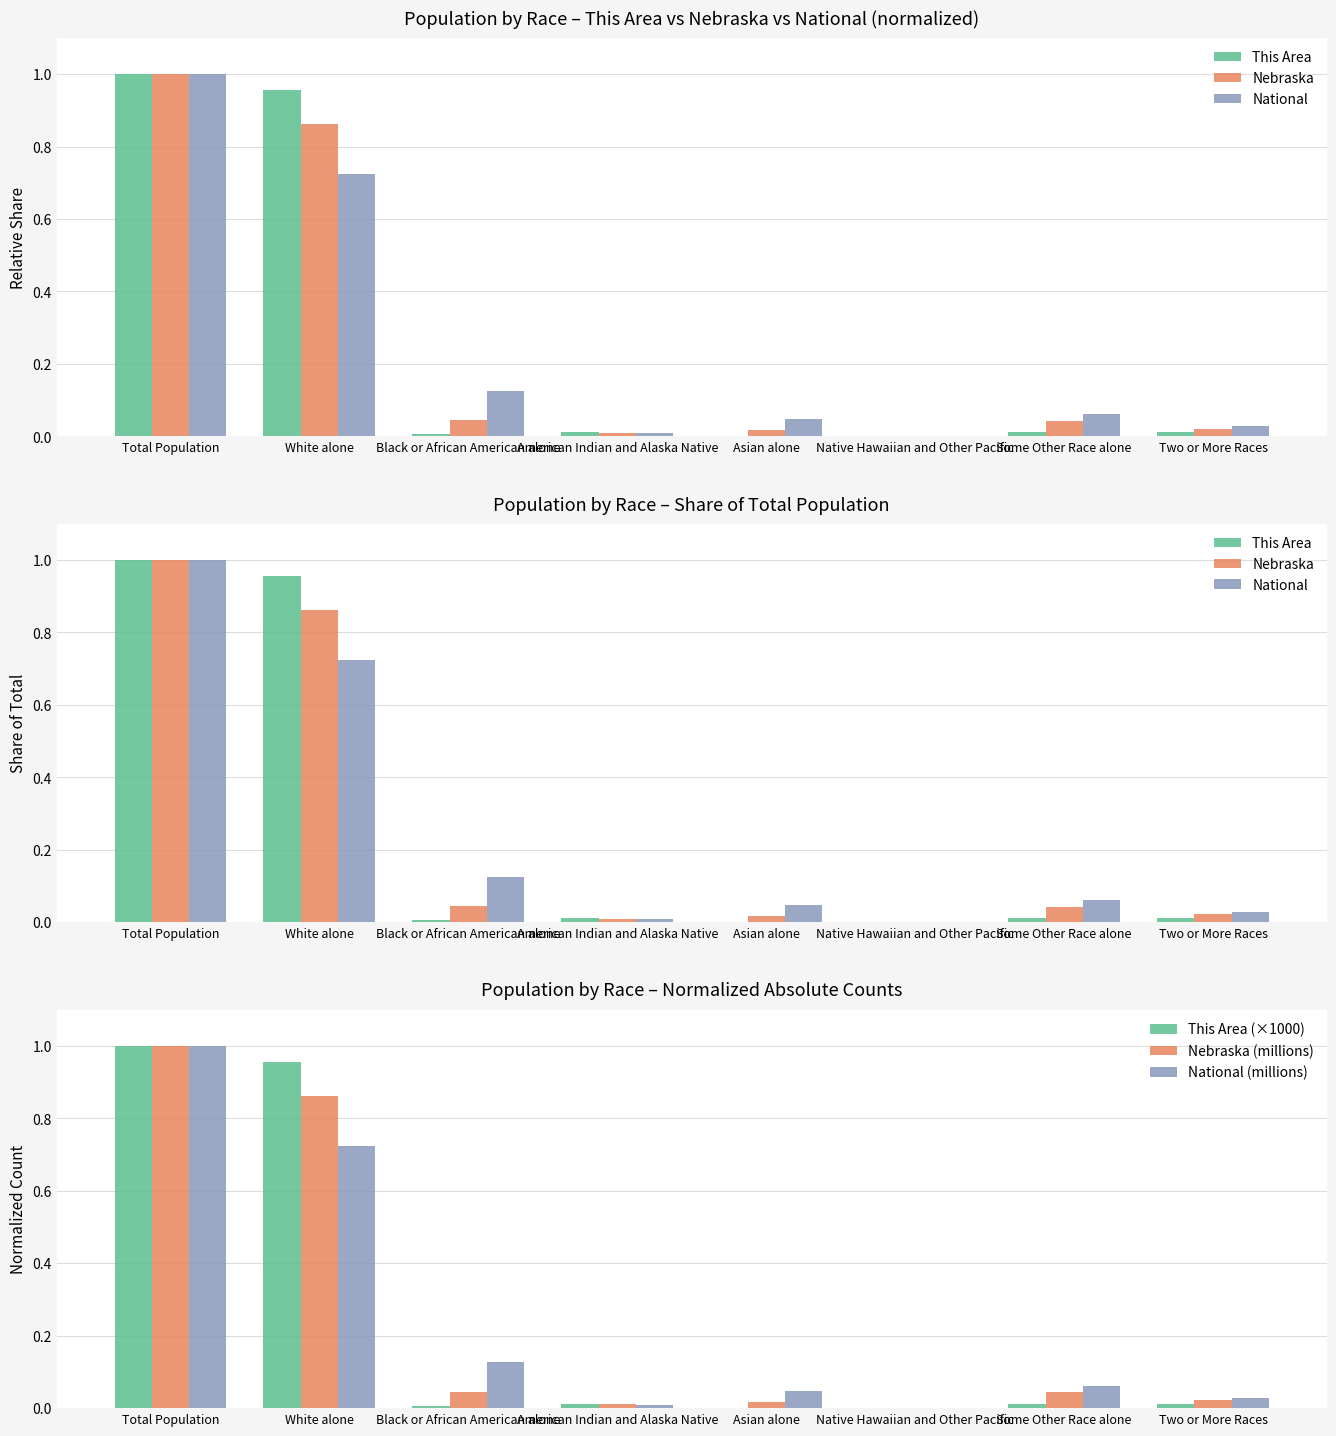

Reading left to right, extract all data points from this chart.

This Area: Total Population=1.0	White alone=1.0	Black or African American alone=0.0	American Indian and Alaska Native=0.0	Asian alone=0.0	Native Hawaiian and Other Pacific=0.0	Some Other Race alone=0.0	Two or More Races=0.0
Nebraska: Total Population=1.0	White alone=0.9	Black or African American alone=0.0	American Indian and Alaska Native=0.0	Asian alone=0.0	Native Hawaiian and Other Pacific=0.0	Some Other Race alone=0.0	Two or More Races=0.0
National: Total Population=1.0	White alone=0.7	Black or African American alone=0.1	American Indian and Alaska Native=0.0	Asian alone=0.0	Native Hawaiian and Other Pacific=0.0	Some Other Race alone=0.1	Two or More Races=0.0
This Area (×1000): Total Population=1.0	White alone=1.0	Black or African American alone=0.0	American Indian and Alaska Native=0.0	Asian alone=0.0	Native Hawaiian and Other Pacific=0.0	Some Other Race alone=0.0	Two or More Races=0.0
Nebraska (millions): Total Population=1.0	White alone=0.9	Black or African American alone=0.0	American Indian and Alaska Native=0.0	Asian alone=0.0	Native Hawaiian and Other Pacific=0.0	Some Other Race alone=0.0	Two or More Races=0.0
National (millions): Total Population=1.0	White alone=0.7	Black or African American alone=0.1	American Indian and Alaska Native=0.0	Asian alone=0.0	Native Hawaiian and Other Pacific=0.0	Some Other Race alone=0.1	Two or More Races=0.0